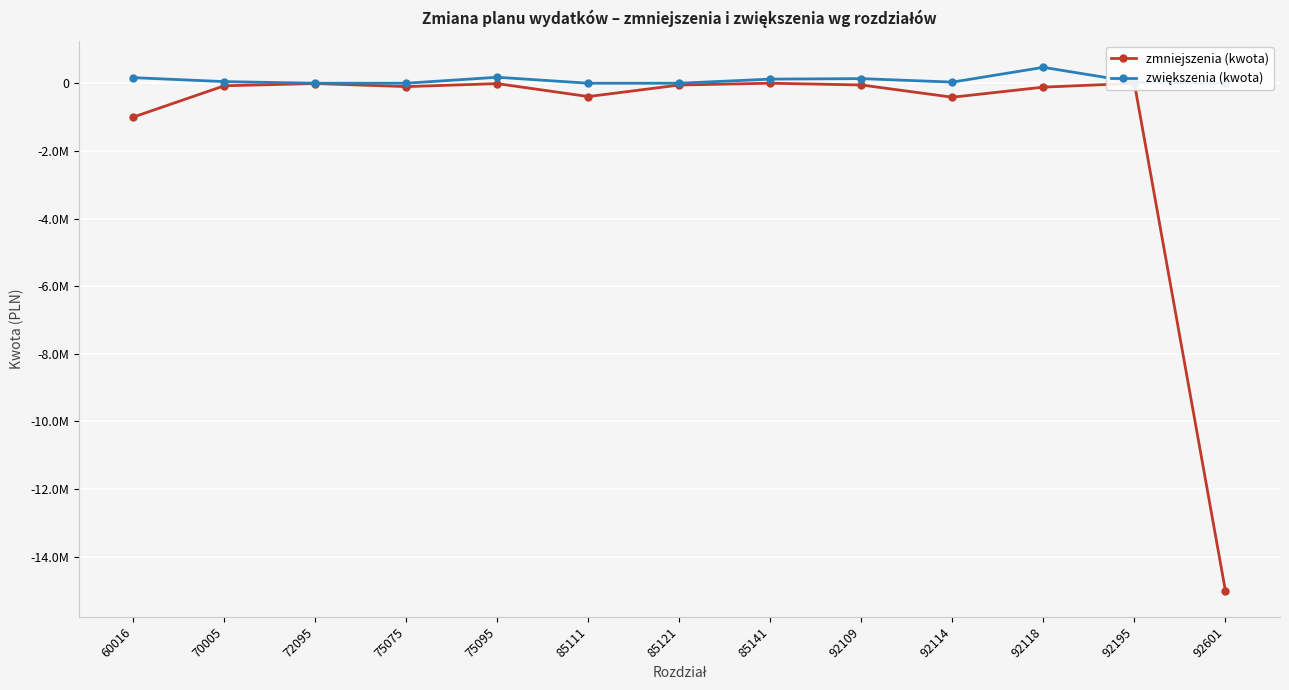

The zmniejszenia (kwota) series shows -9141 at 72095. True or false?

True